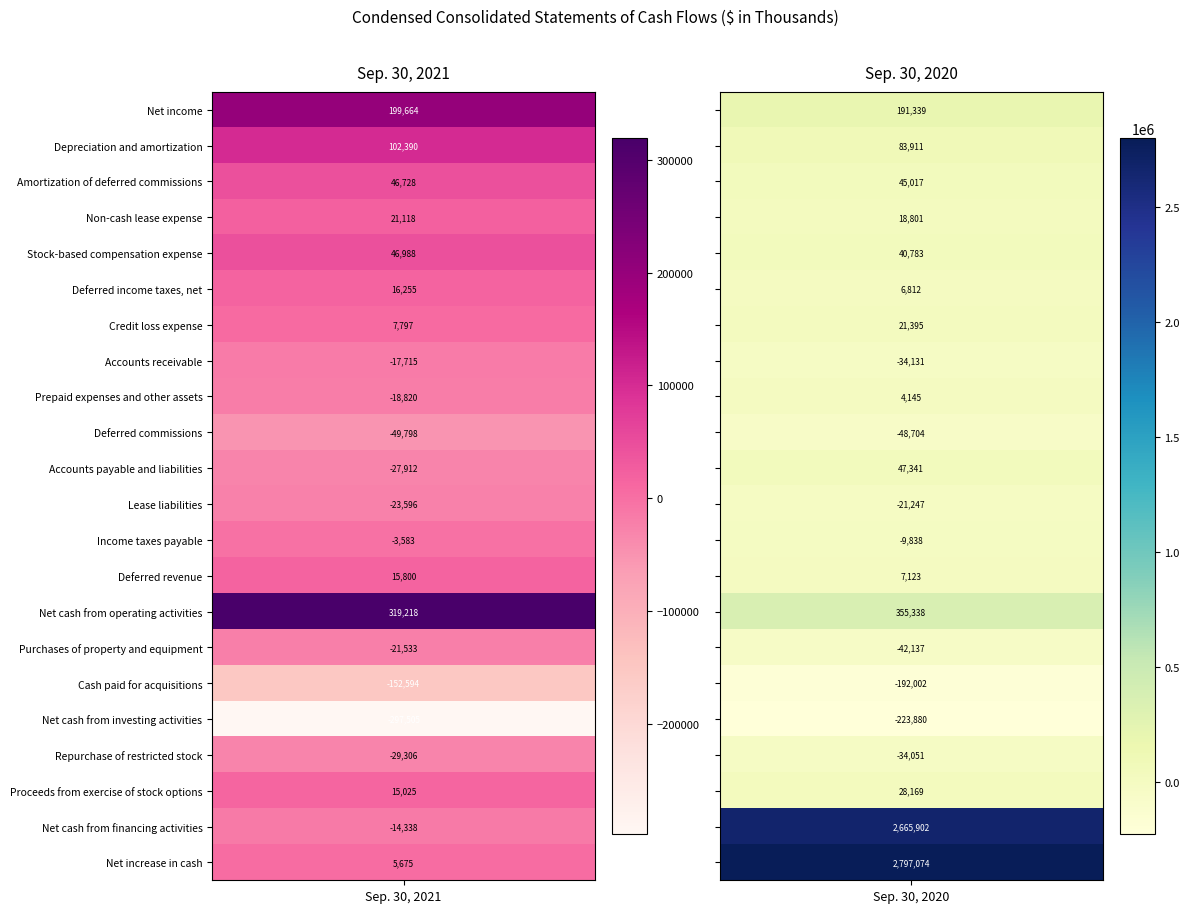

What is the approximate value of Purchases of property and equipment at Depreciation and amortization, to the nearest 100?

-42100